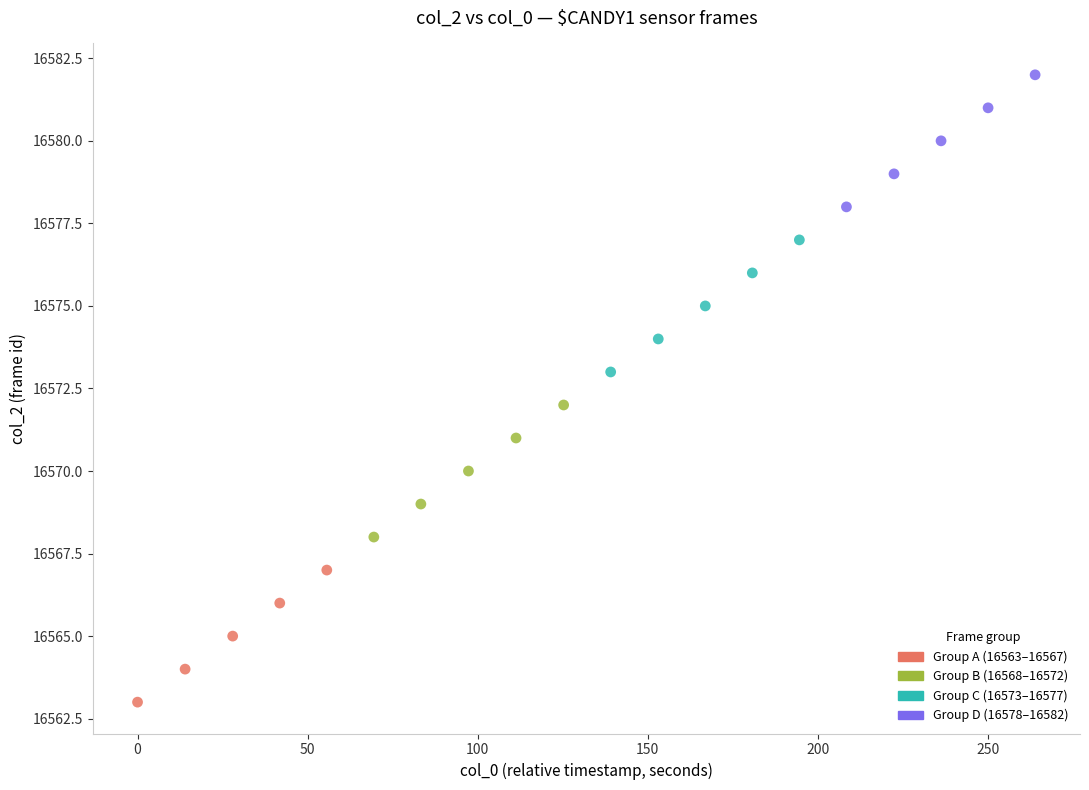

Which series contains the highest Y value?

Group D (16578–16582)